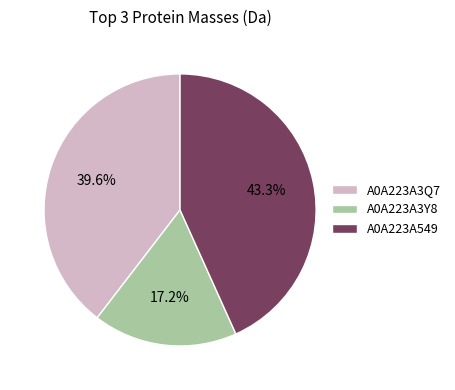

What percentage is NOT represented by A0A223A3Q7?

60.4%